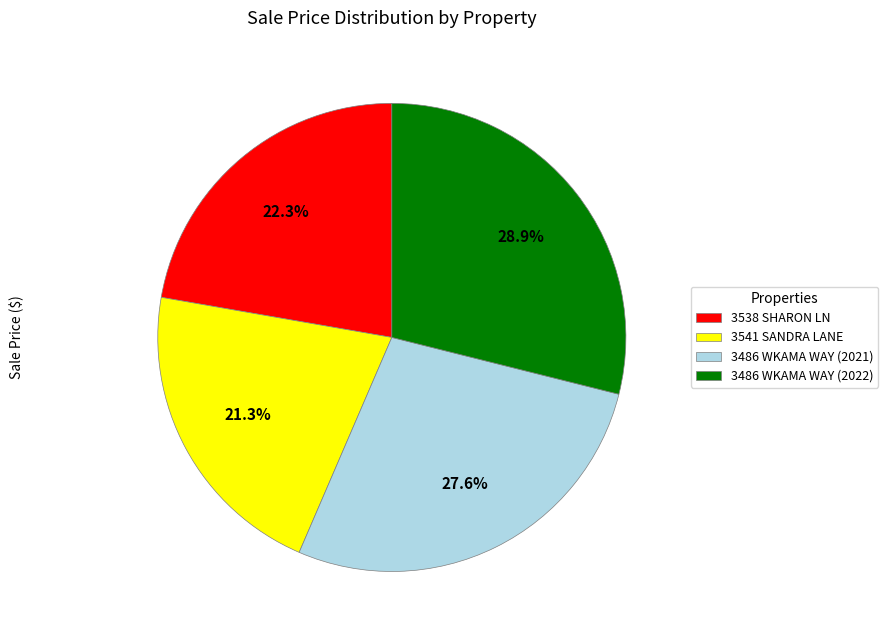

To the nearest percent, what is the average slice percentage?

25%